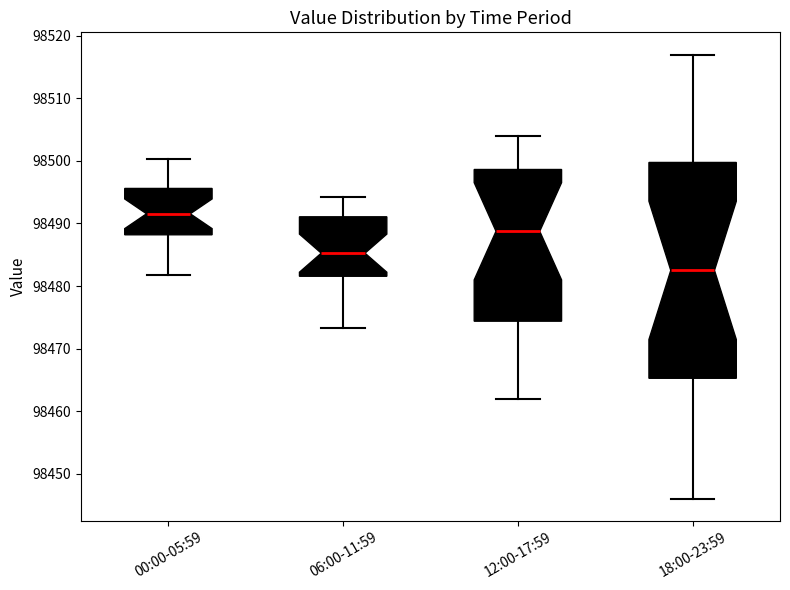

Comparing the boxes themselves (not the whiskers), which one is the tallest?

18:00-23:59